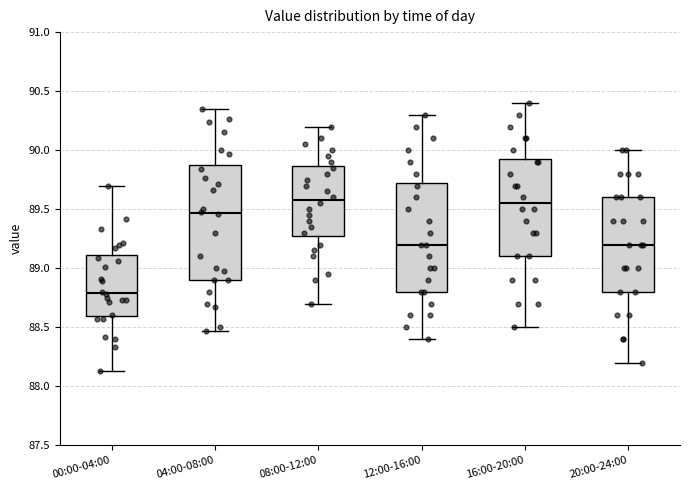

Reading left to right, transcribe this box plot: for each box, give where its median line is, the range the box spans, and where its two whiskers end, as read against the y-axis. The values are not printed on the chart, so give them approximately, as read against the axis.

00:00-04:00: median 88.80, box 88.60 to 89.10, whiskers 88.15 to 89.70
04:00-08:00: median 89.45, box 88.90 to 89.85, whiskers 88.45 to 90.35
08:00-12:00: median 89.60, box 89.30 to 89.85, whiskers 88.70 to 90.20
12:00-16:00: median 89.20, box 88.80 to 89.75, whiskers 88.40 to 90.30
16:00-20:00: median 89.55, box 89.10 to 89.95, whiskers 88.50 to 90.40
20:00-24:00: median 89.20, box 88.80 to 89.60, whiskers 88.20 to 90.00